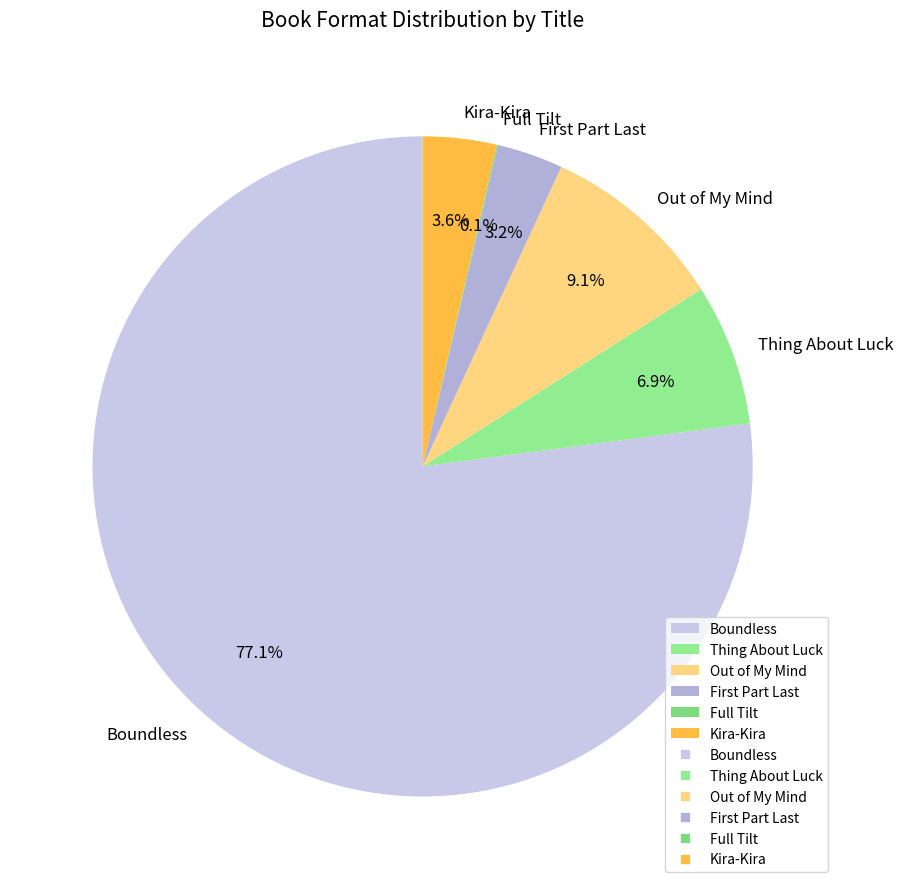

How much of the chart is everything except Kira-Kira?

96.4%